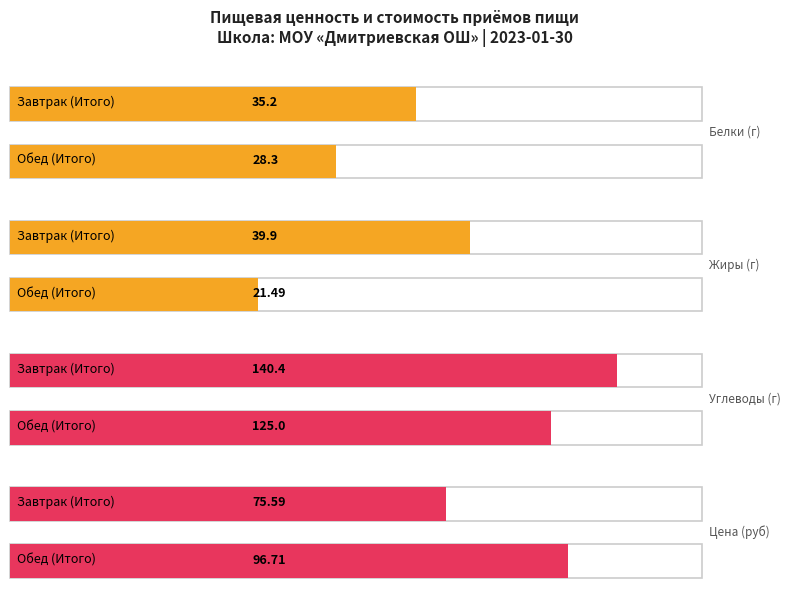

What is the average value of the Жиры series?

30.7